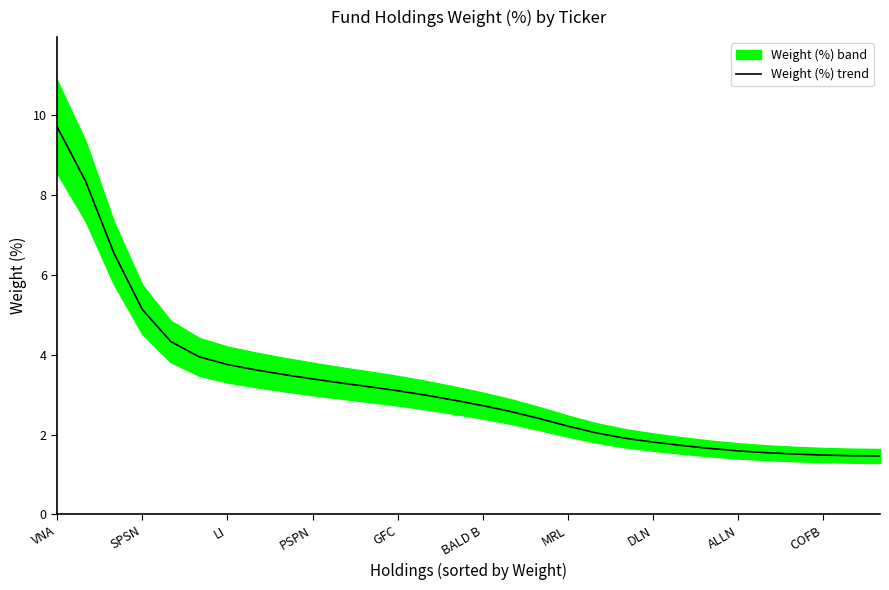

Reading left to right, extract all data points from this chart.

9.7	8.4	6.5	5.1	4.3	4.0	3.8	3.6	3.5	3.4	3.3	3.2	3.1	3.0	2.9	2.7	2.6	2.4	2.2	2.0	1.9	1.8	1.7	1.7	1.6	1.5	1.5	1.5	1.5	1.5